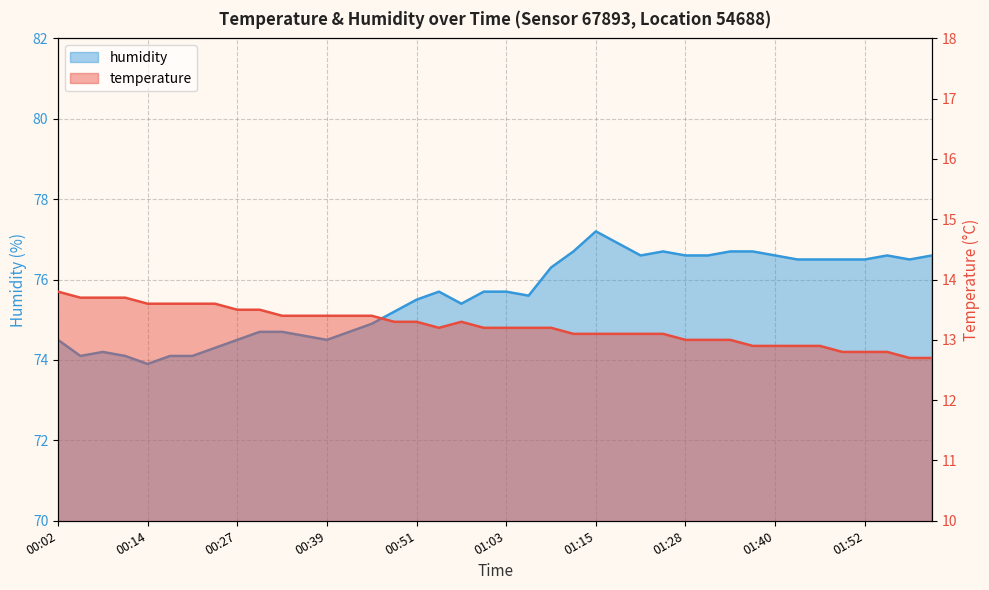

What is the approximate value of temperature at 00:11?

13.7